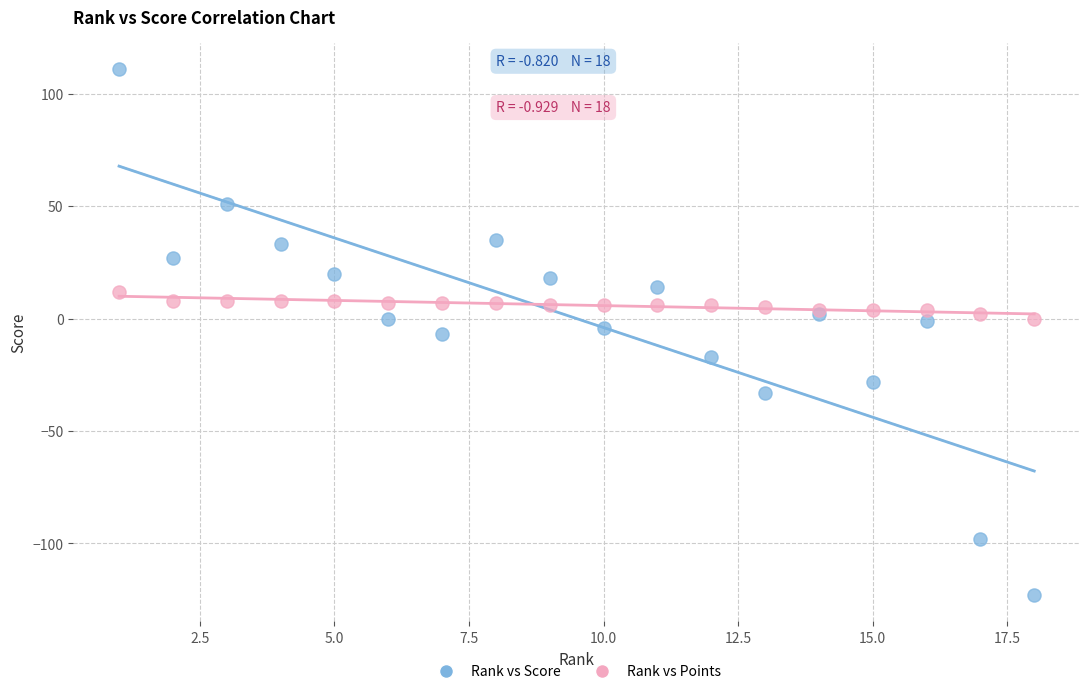

Which series reaches the minimum Y coordinate?

Rank vs Score